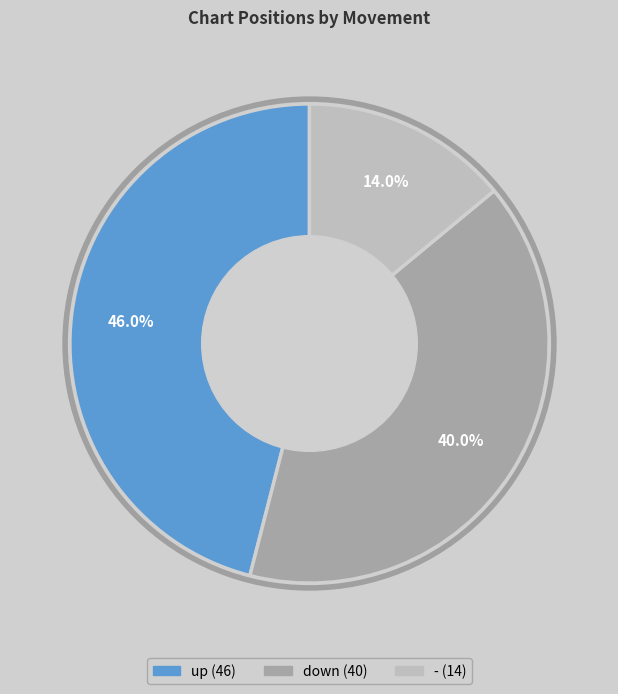

Between up and -, which is larger?

up